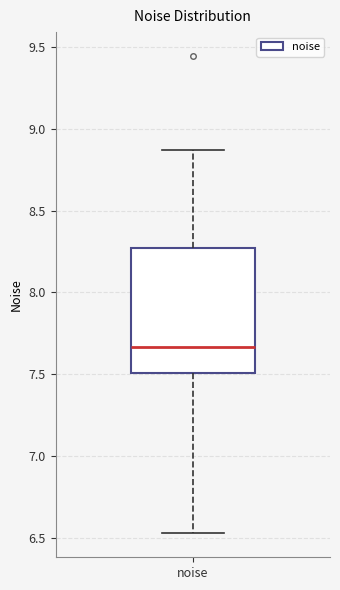

Where does the upper whisker of the box for noise end on the y-axis? The values are not printed on the chart, so give them approximately, as read against the axis.

8.85